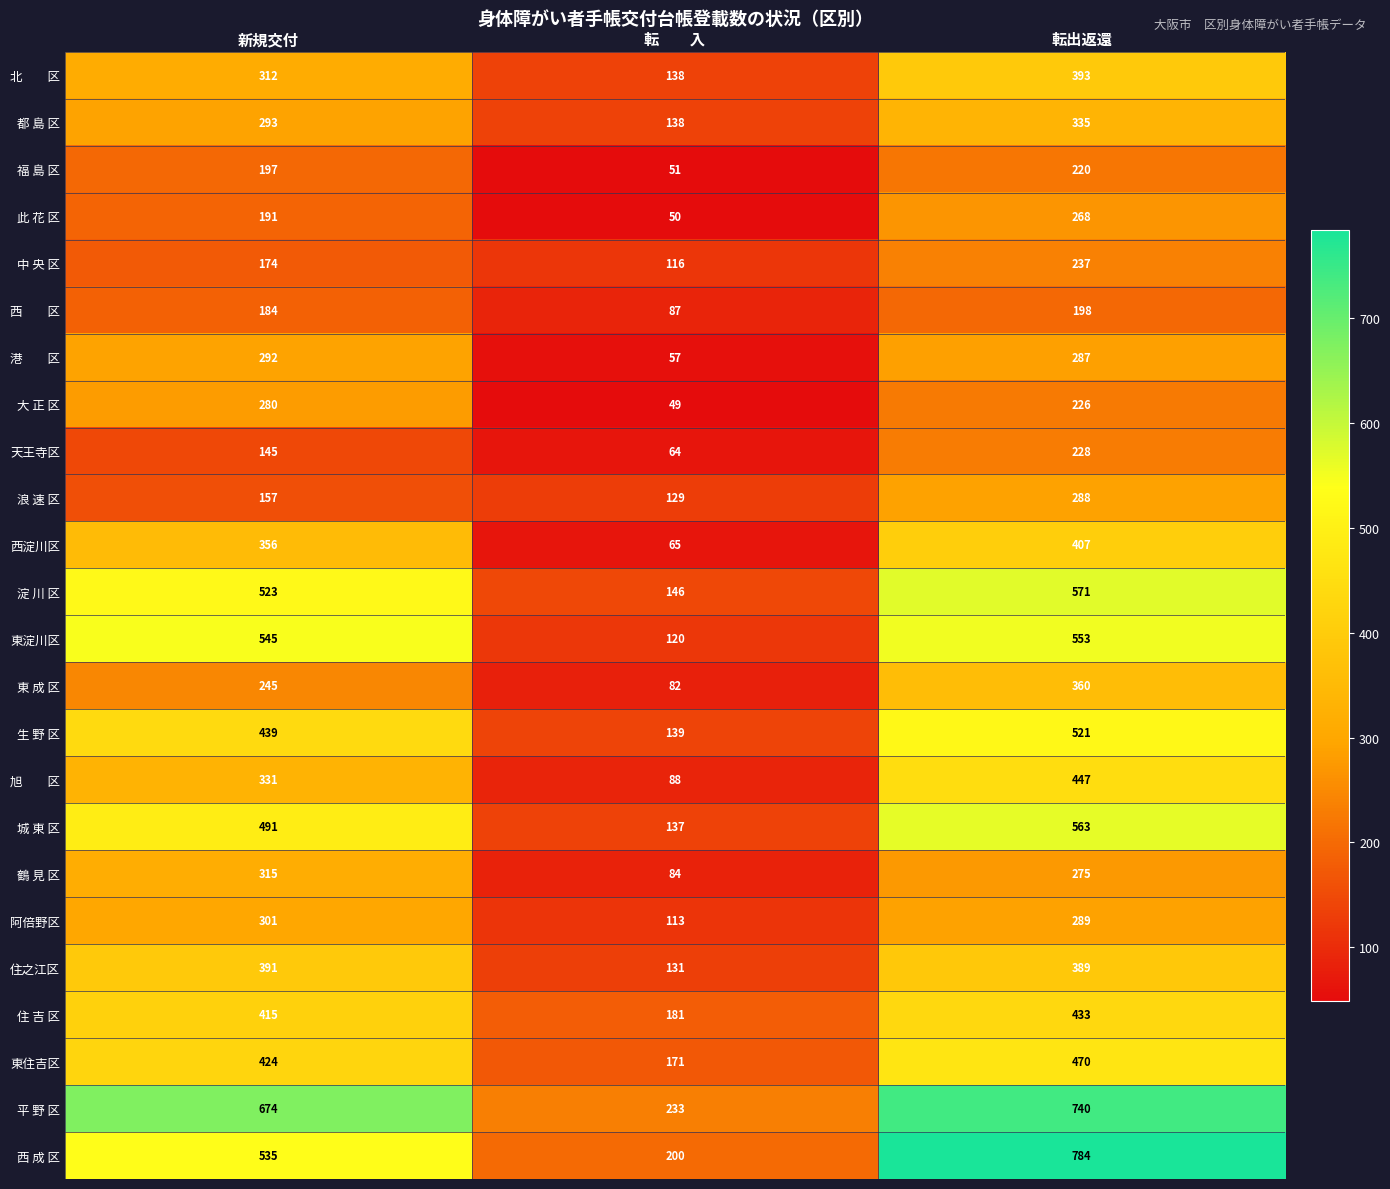

Count the 西淀川区 values in the range 65 to 407.

3